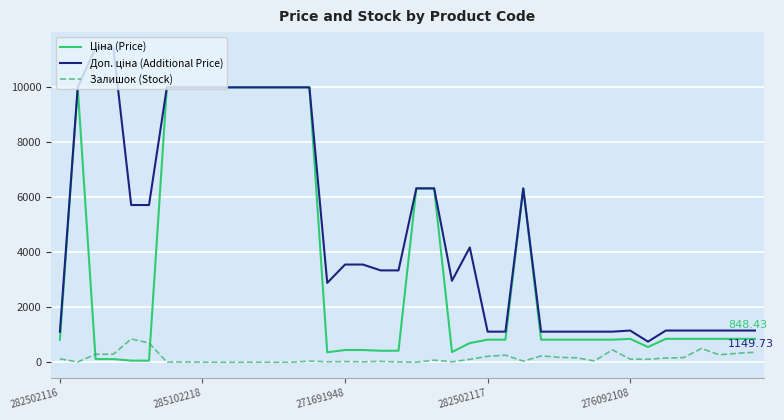

Rank the series by their maximum value, from highest to lowest.

Доп. ціна (Additional Price), Ціна (Price), Залишок (Stock)